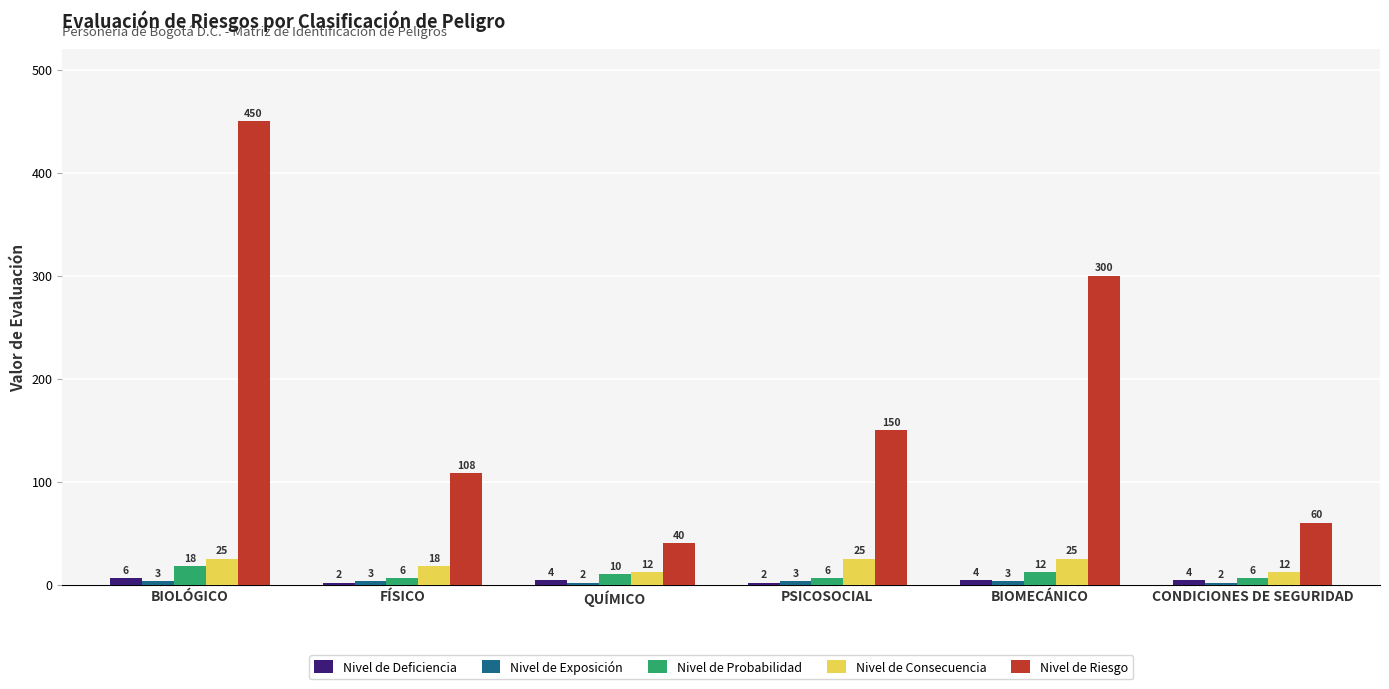

What is the total value across all series at PSICOSOCIAL?

186